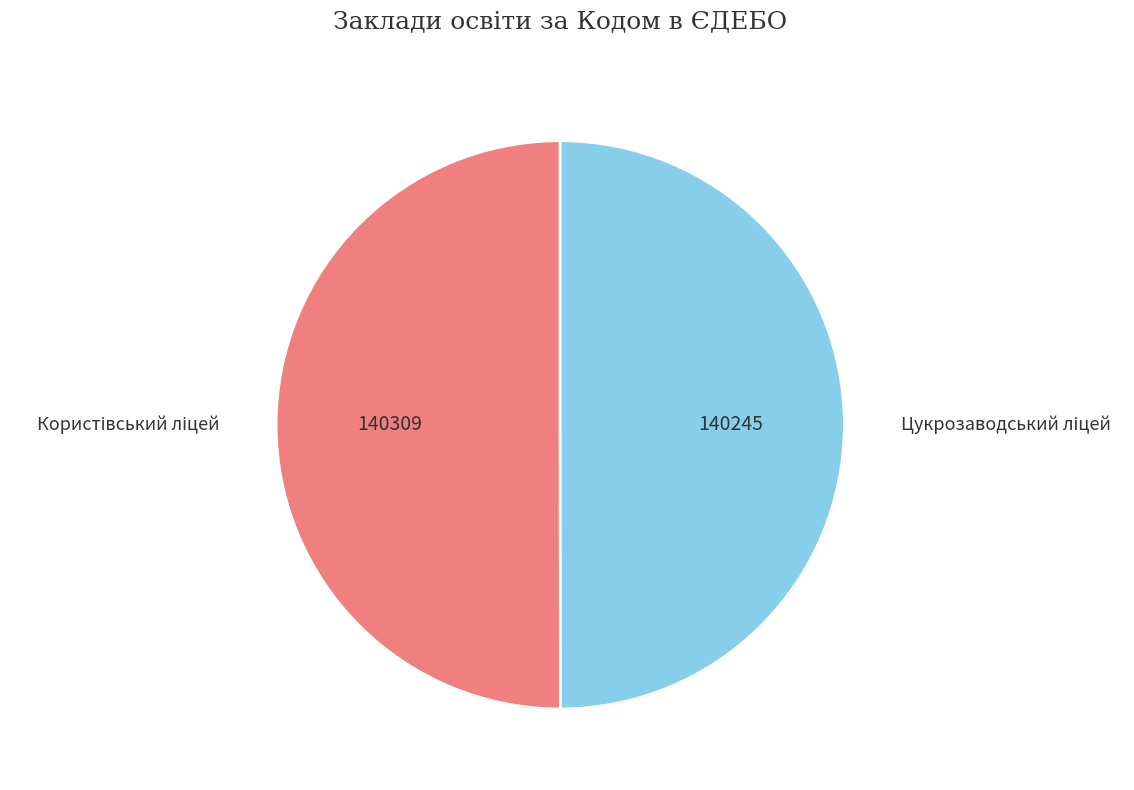

Count the number of slices in the pie.

2